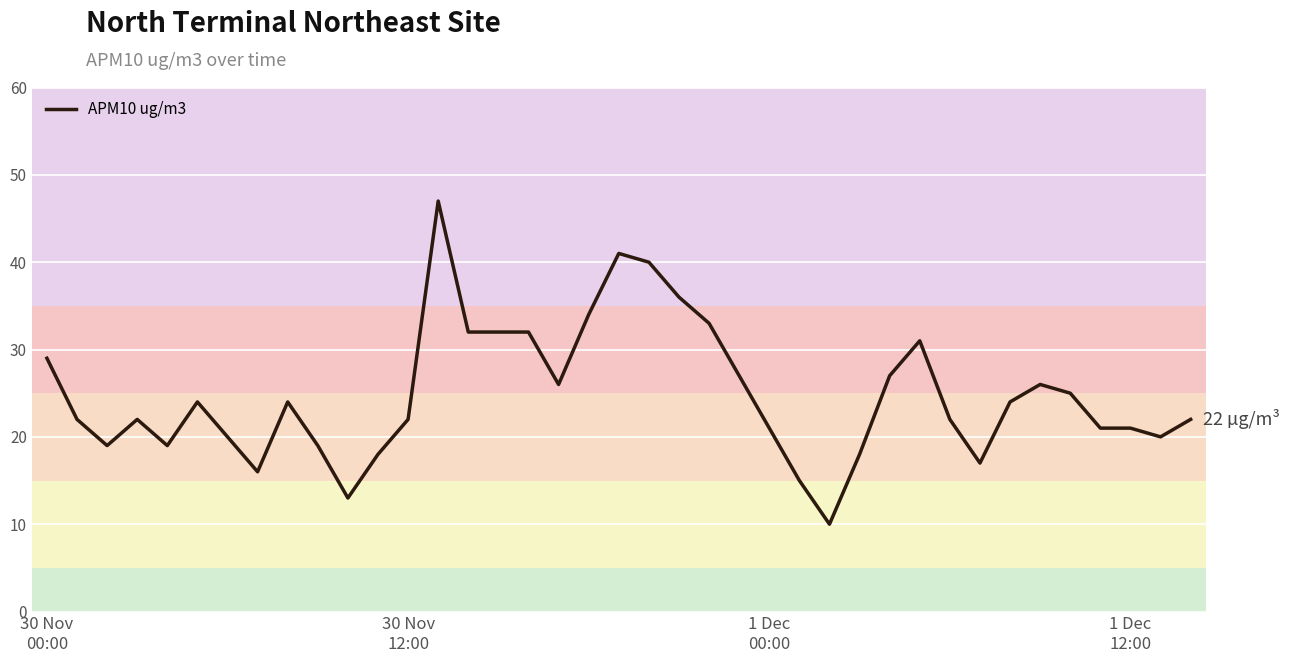

What is the maximum value shown in the chart?

47